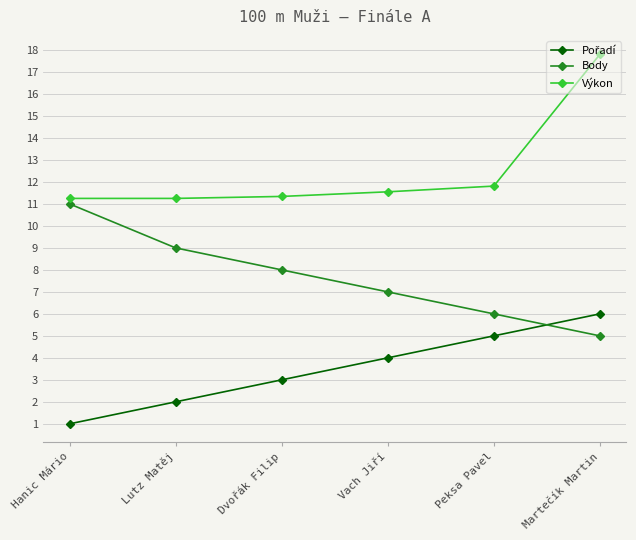

What is the maximum value for Body?

11.0